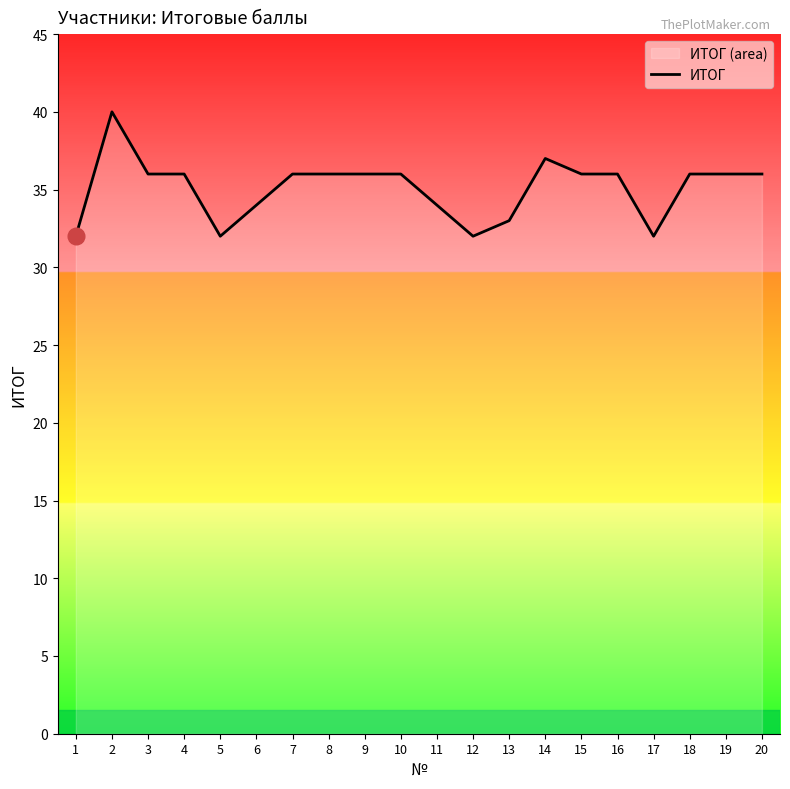

At which category does the data reach its first local valley?

5